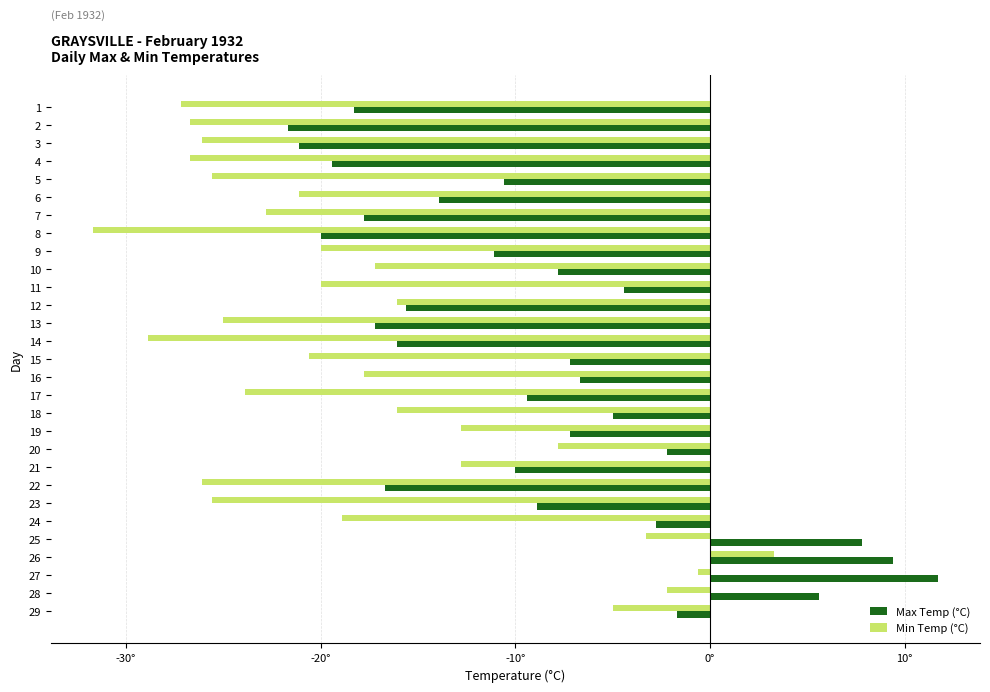

What are all the series names shown in the legend?

Max Temp (°C), Min Temp (°C)